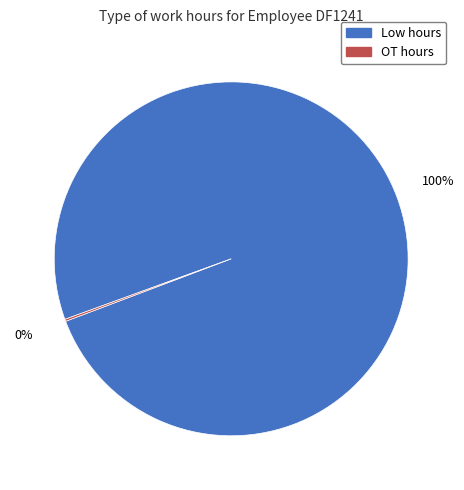

To the nearest percent, what is the average slice percentage?

50%